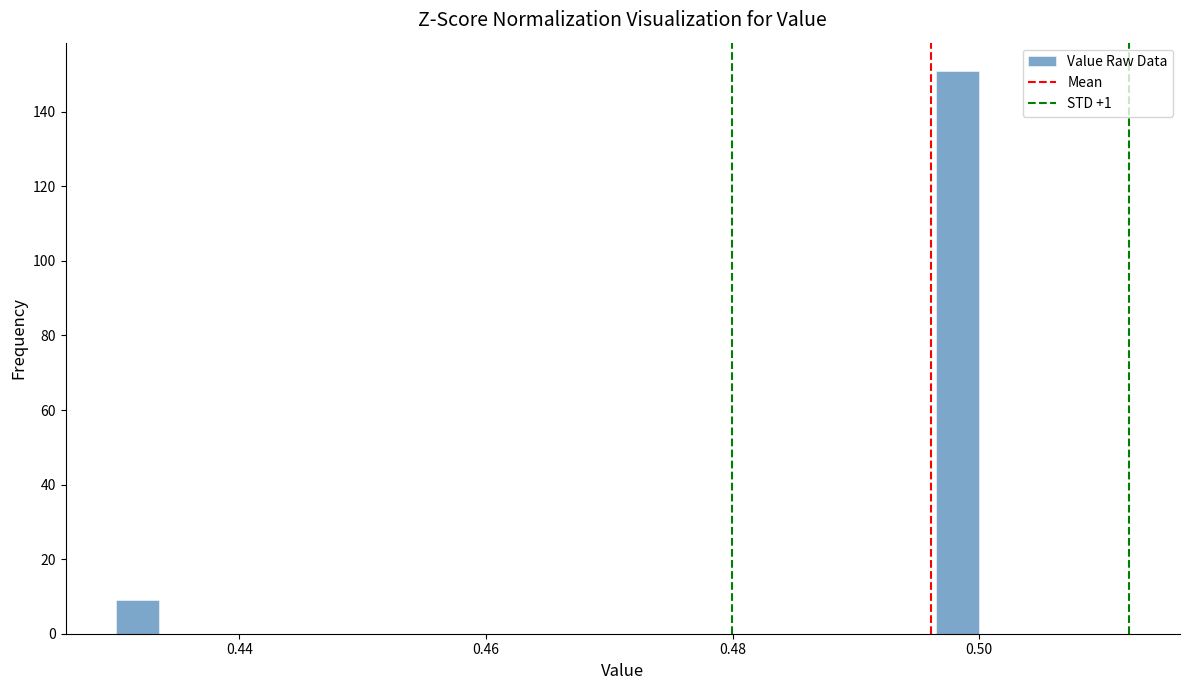

Read against the x-axis, roughly where is the centre of the tallest bar?

0.498